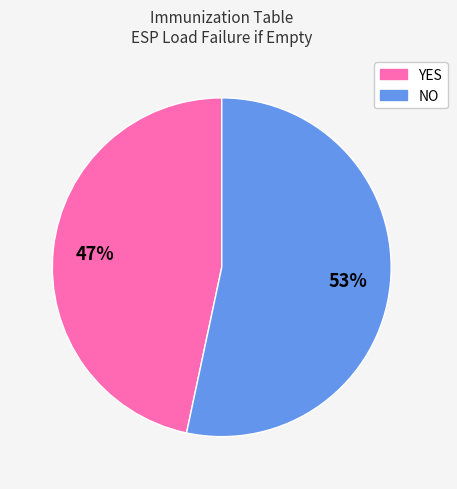

Does any single category account for the majority?

Yes